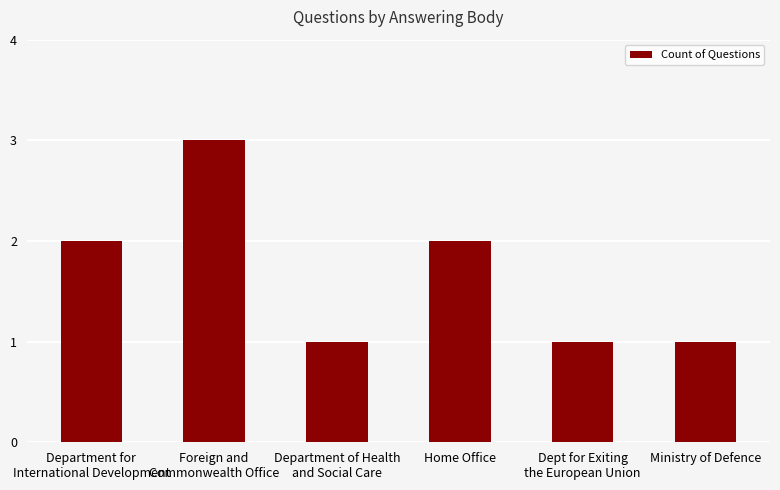

What is the smallest value displayed?

1